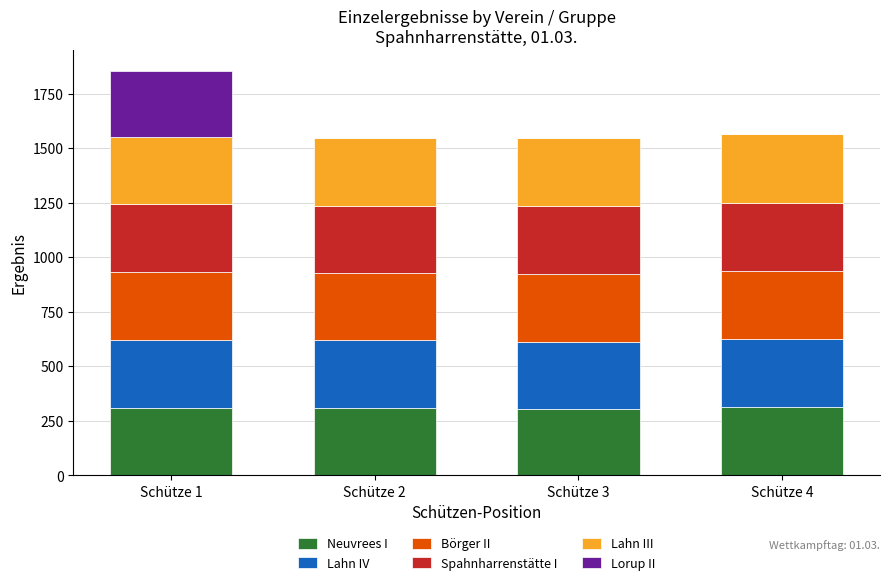

What is the highest value of the Neuvrees I series?

315.8